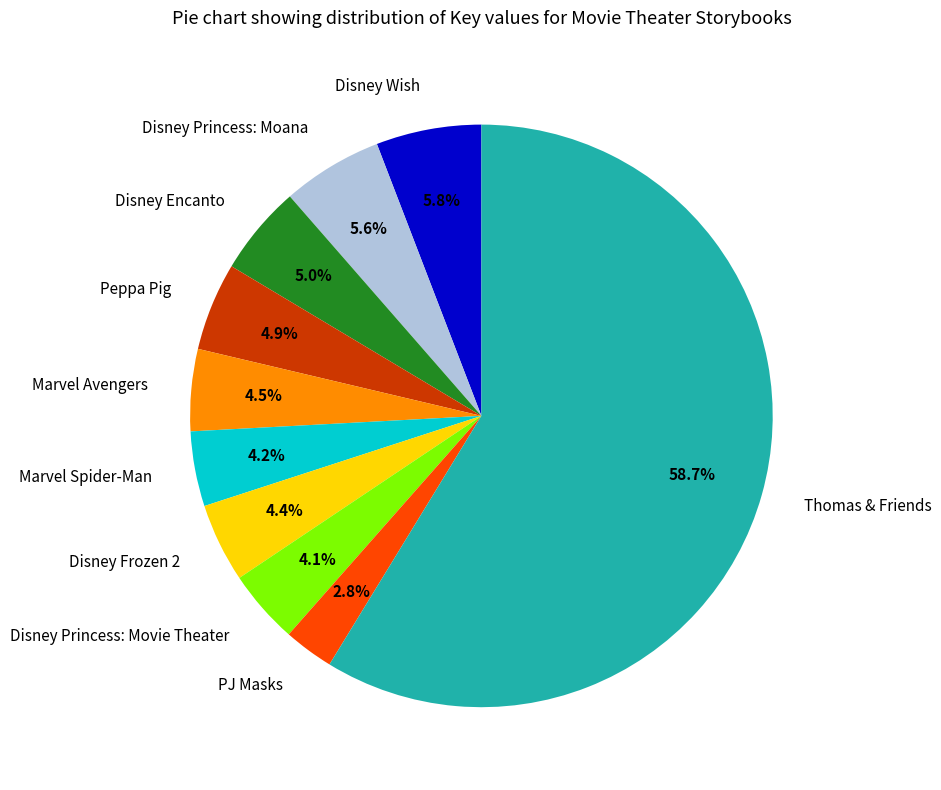

Is the sum of PJ Masks and Peppa Pig greater than half?

No